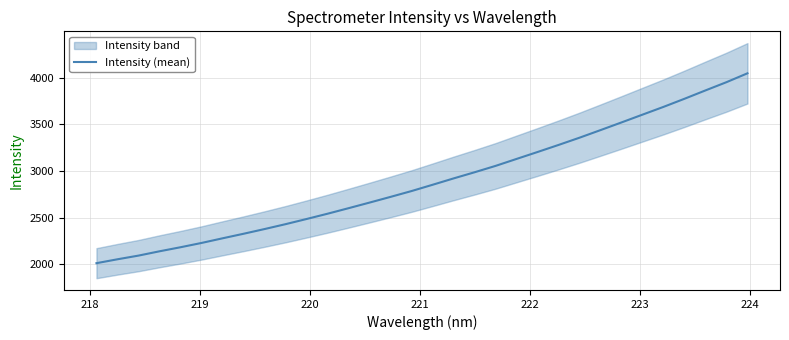

Reading left to right, what are all the values shown in this chart?

2013.0	2054.8	2094.3	2140.4	2183.9	2229.9	2279.6	2328.4	2378.9	2431.2	2486.6	2543.3	2602.5	2662.7	2723.8	2786.3	2853.4	2921.5	2987.4	3055.8	3130.4	3204.6	3280.2	3357.9	3439.2	3521.4	3604.8	3687.9	3774.8	3864.3	3952.5	4047.4